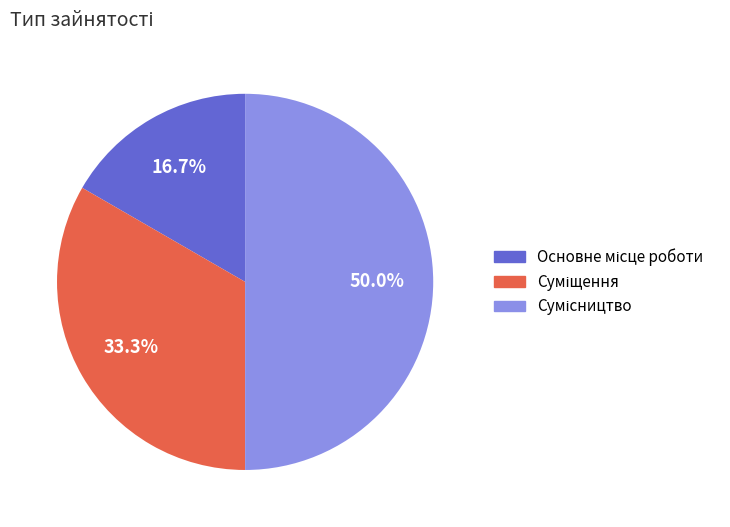

True or false: Сумісництво accounts for 50% of the total.

True